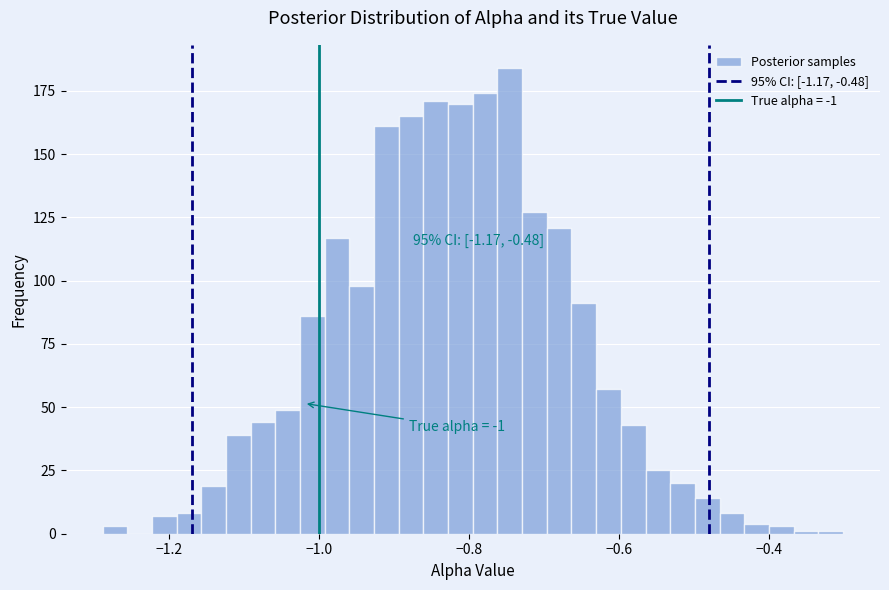

Around what value on the x-axis is the tallest bar? Give the approximate position of its centre, as read against the axis.

-0.74